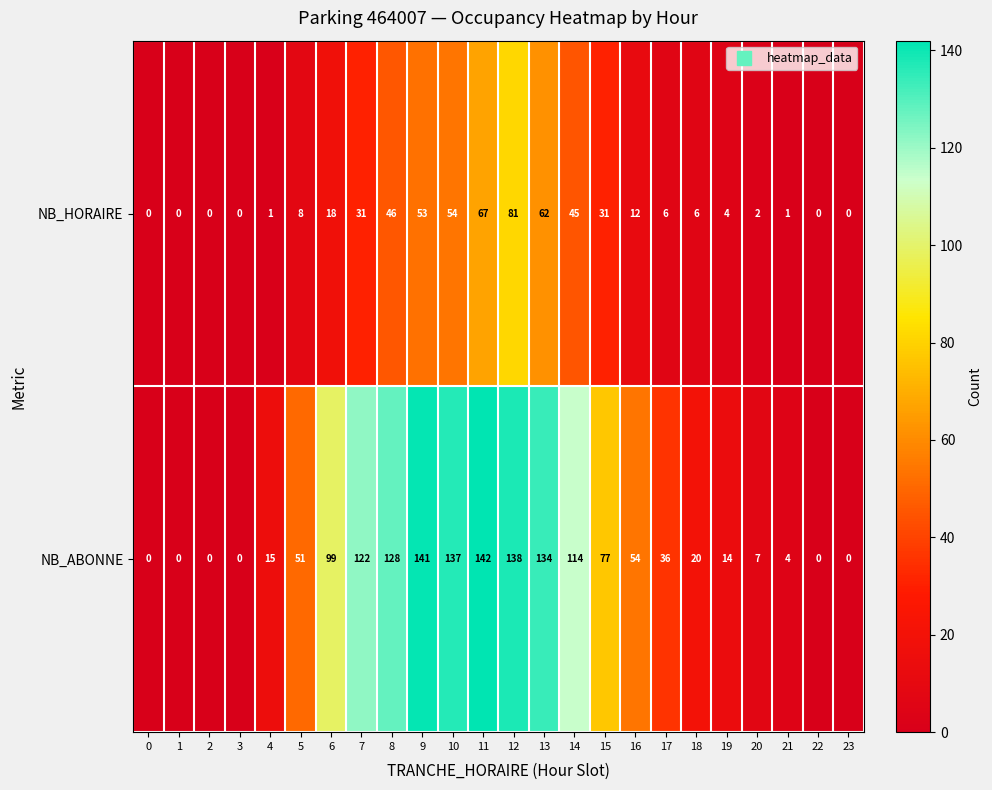

List the series in order of their peak value, lowest first.

NB_HORAIRE, NB_ABONNE